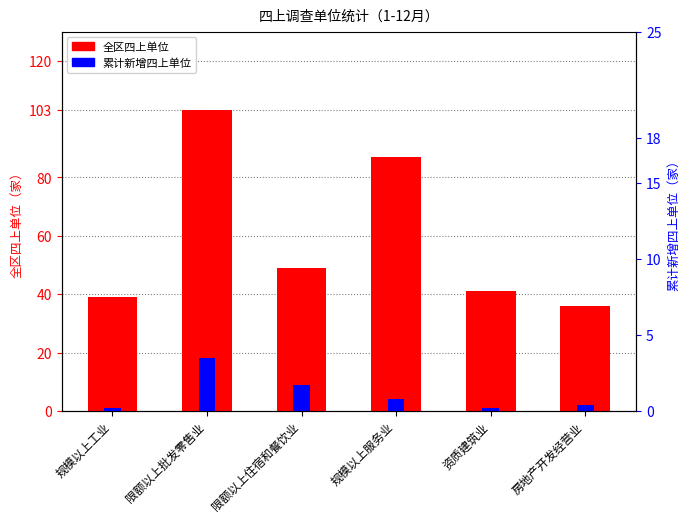

Reading right to left, what are all the values shown in this chart?

全区四上单位: 36	41	87	49	103	39
累计新增四上单位: 2	1	4	9	18	1